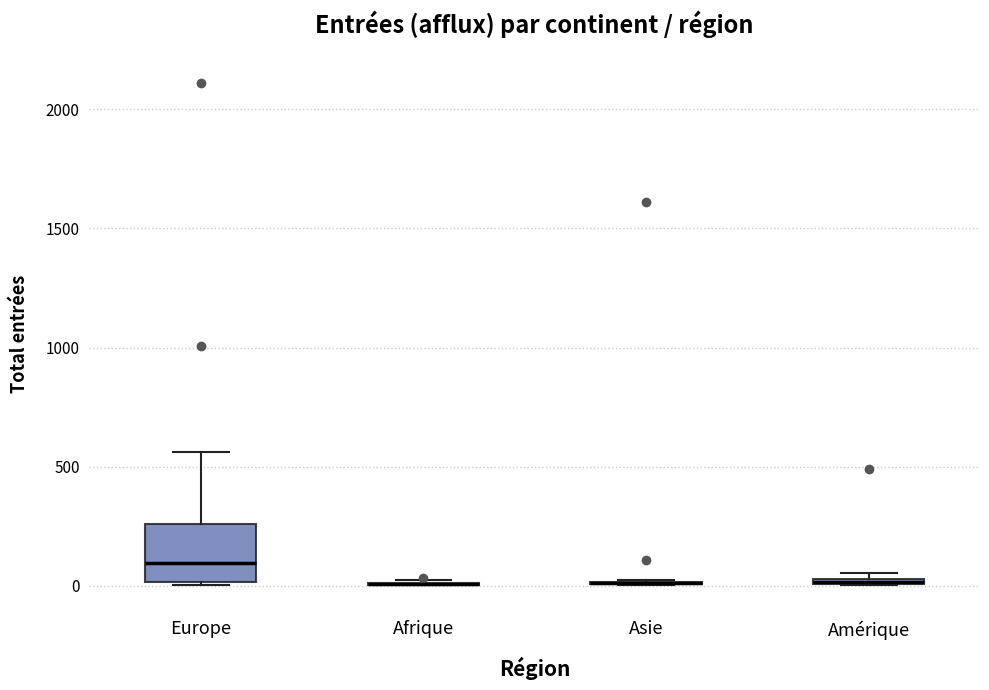

Comparing the boxes themselves (not the whiskers), which one is the tallest?

Europe